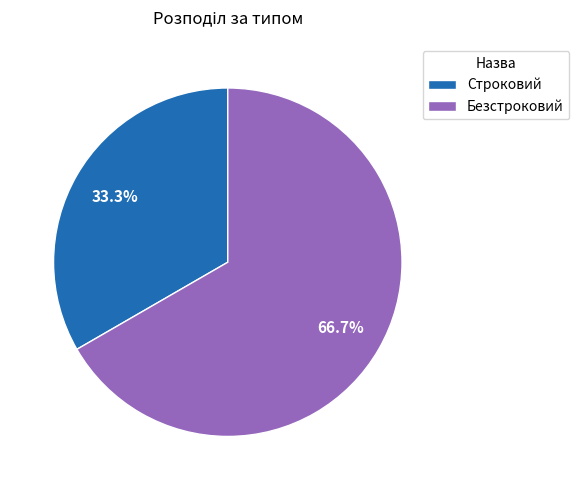

Which category has the smallest portion of the pie?

Строковий